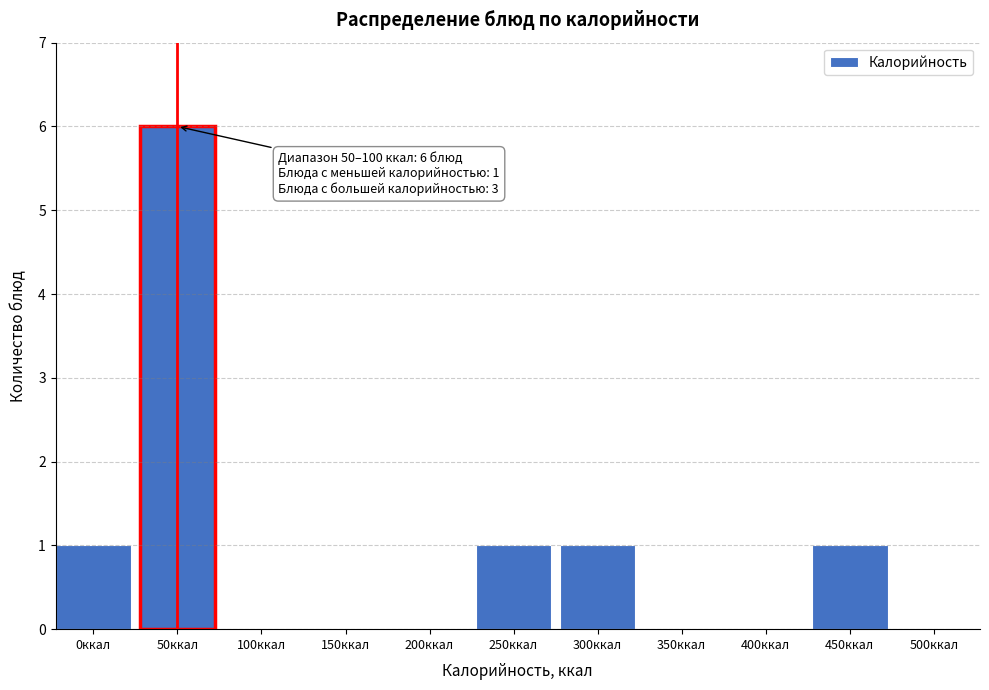

Reading left to right, what are all the values shown in this chart?

0ккал=1	50ккал=6	100ккал=0	150ккал=0	200ккал=0	250ккал=1	300ккал=1	350ккал=0	400ккал=0	450ккал=1	500ккал=0